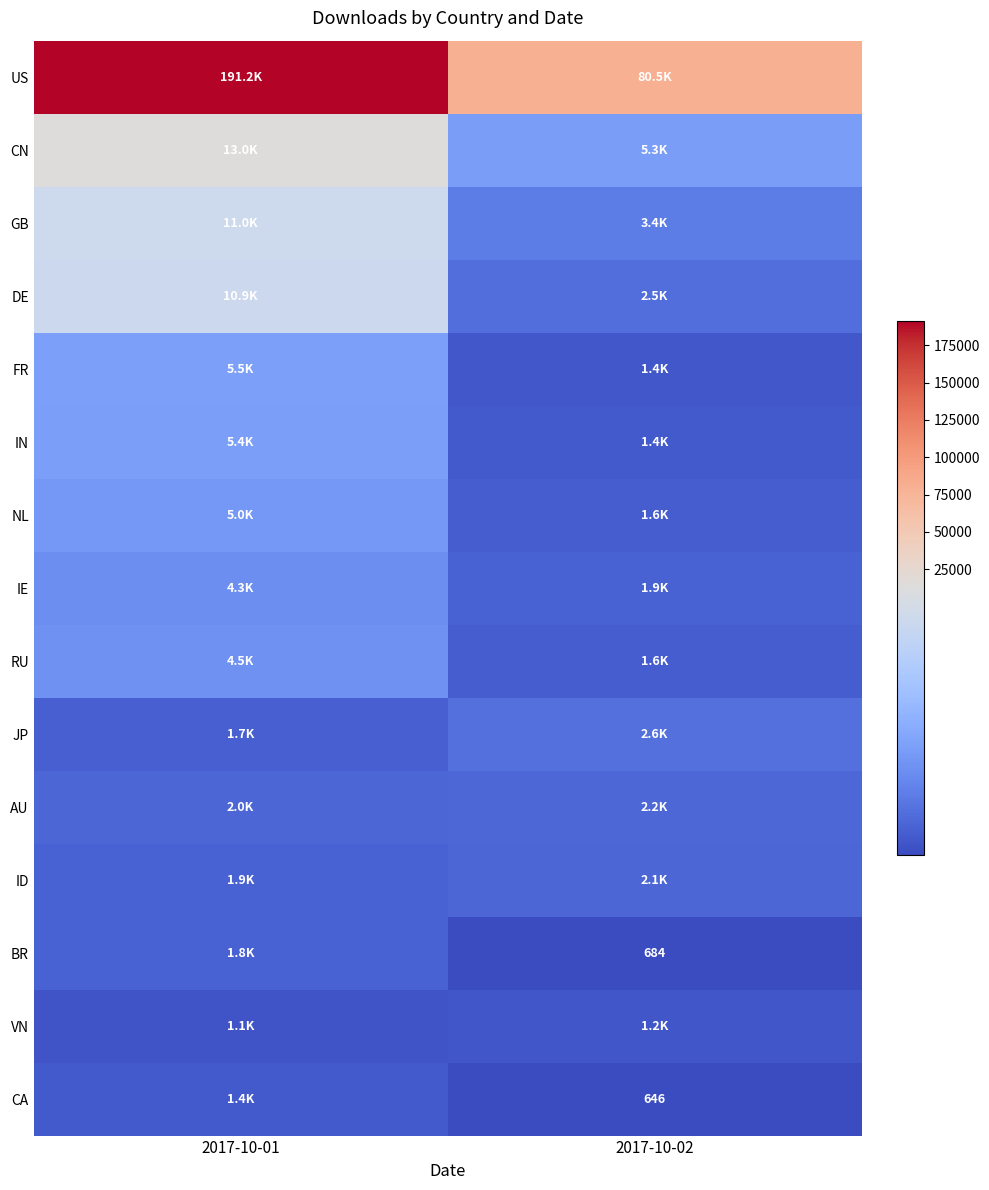

True or false: BR has a value of 684 at 2017-10-02.

True